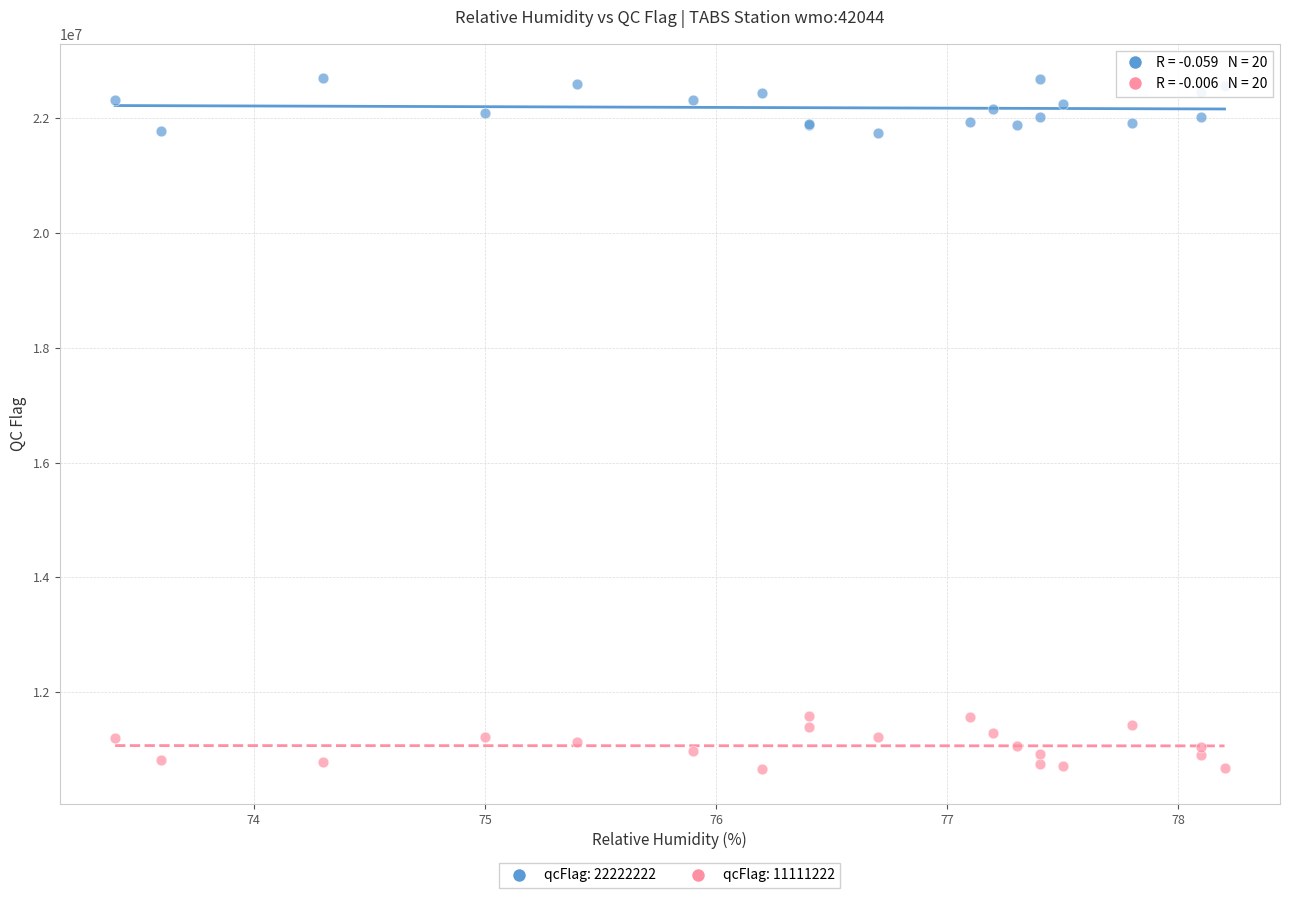

Which series contains the highest Y value?

qcFlag: 22222222